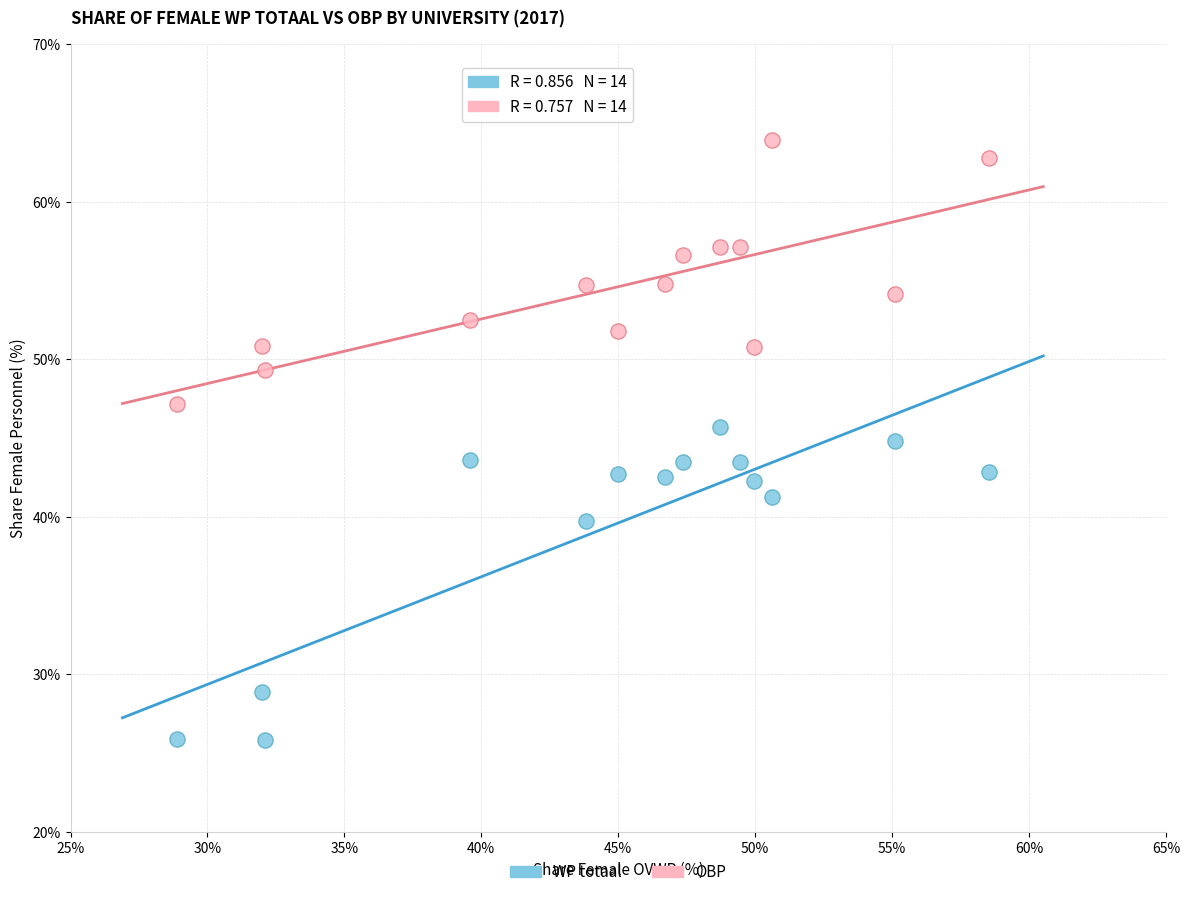

In the WP totaal series, what Y value is closest to 35?

39.7